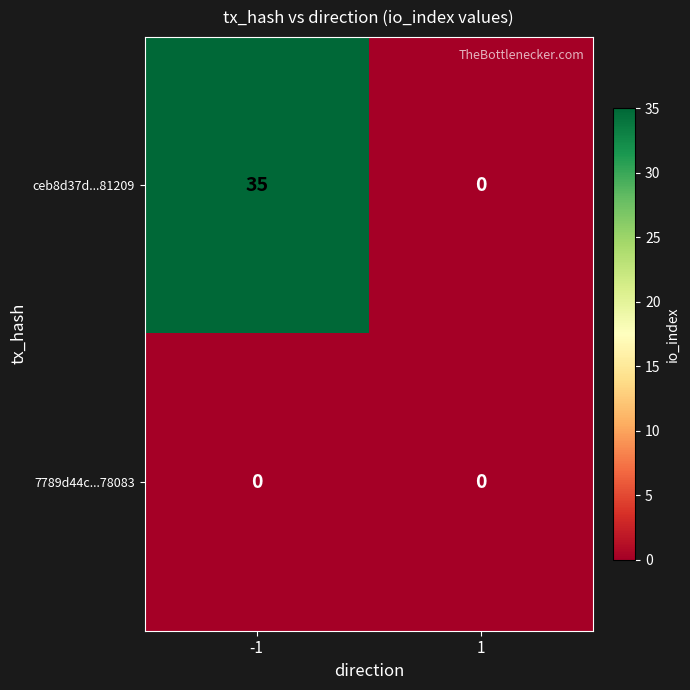

What is the sum of the ceb8d37d...81209 values at 1 and -1?

35